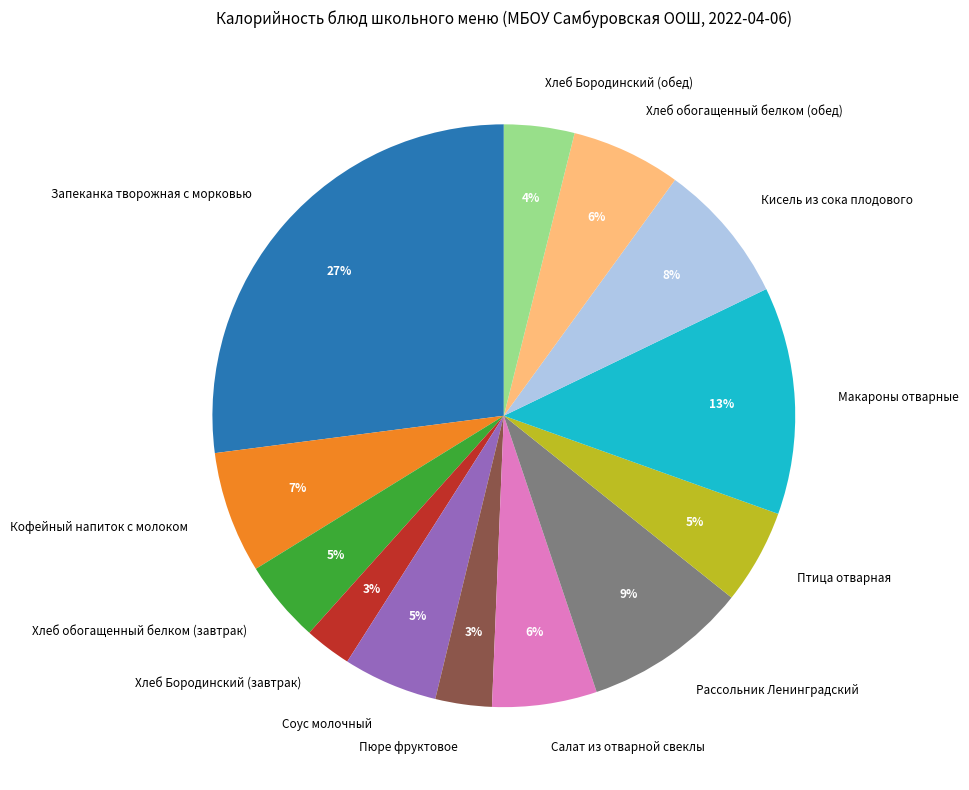

To the nearest percent, what is the difference between the Хлеб обогащенный белком (завтрак) and Кисель из сока плодового slice percentages?

3%